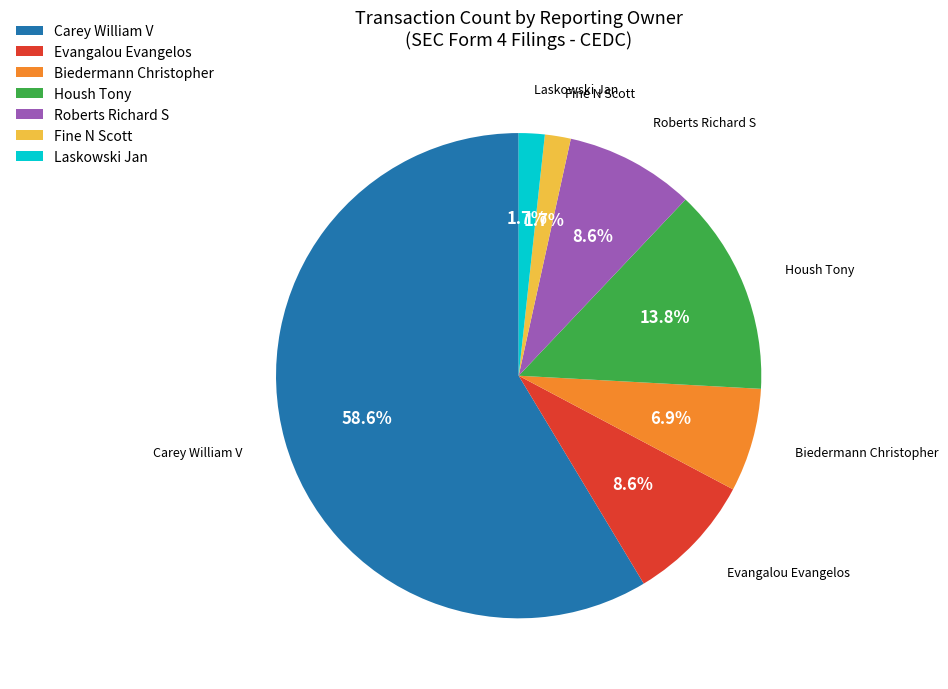

What percentage is the Carey William V slice, to the nearest percent?

59%